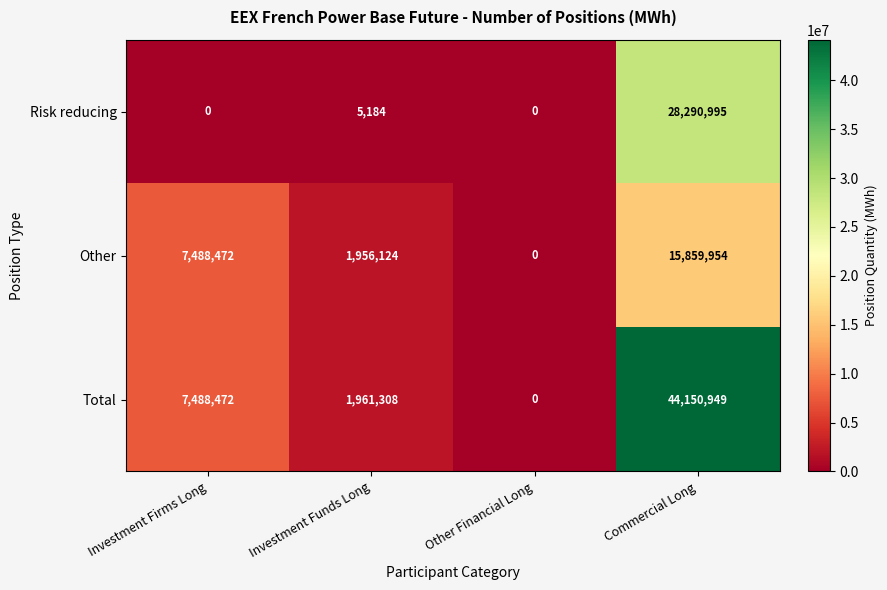

What is the maximum value for Risk reducing?

28290995